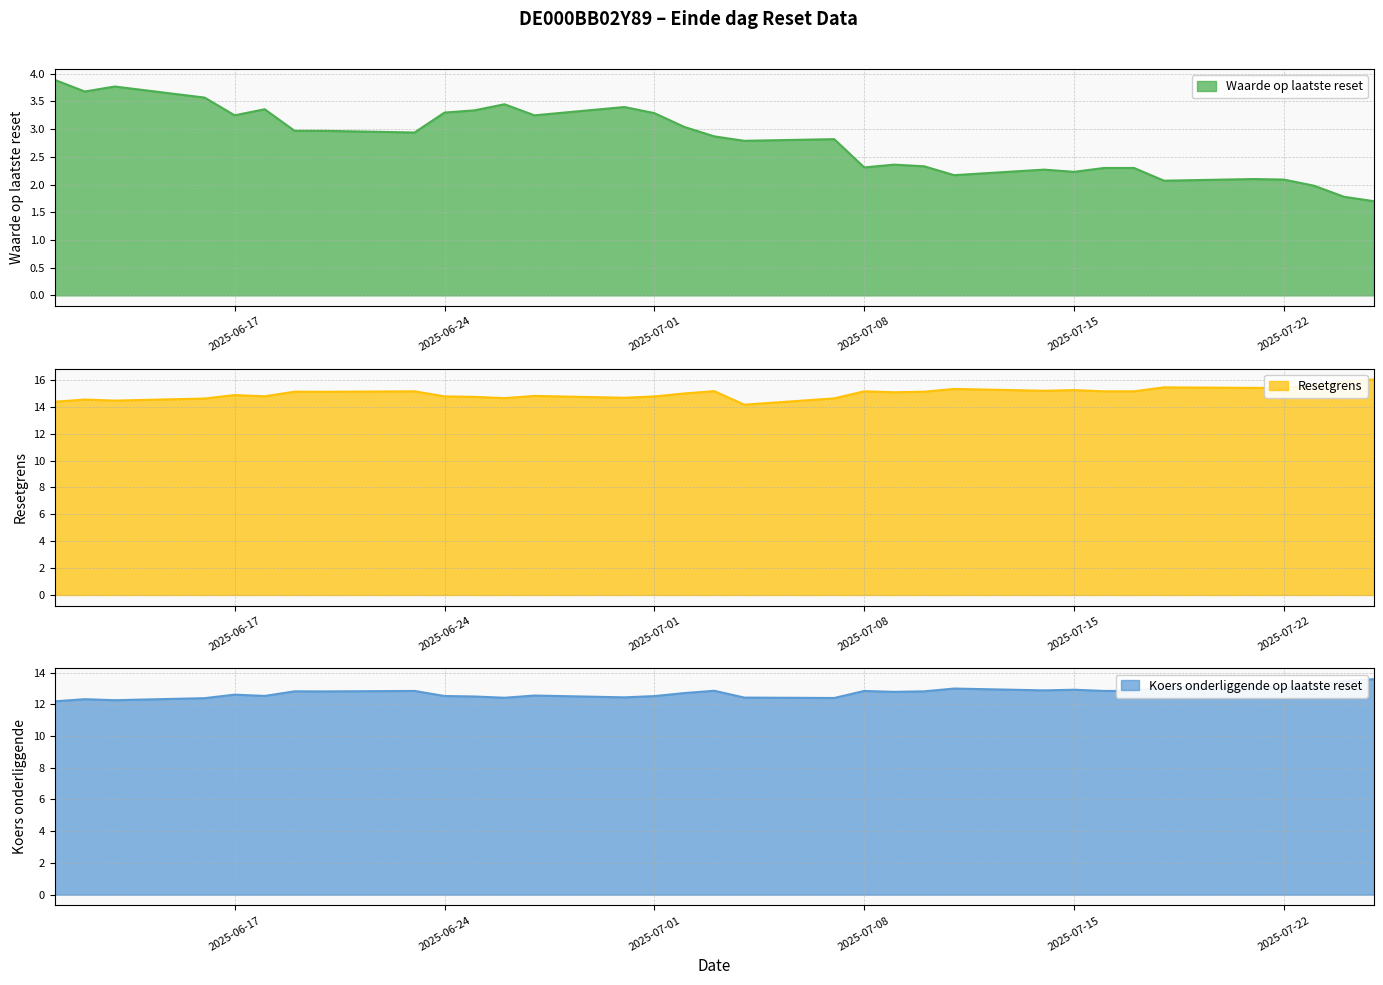

What is the value of the Resetgrens point at the 2nd from the left?

14.5